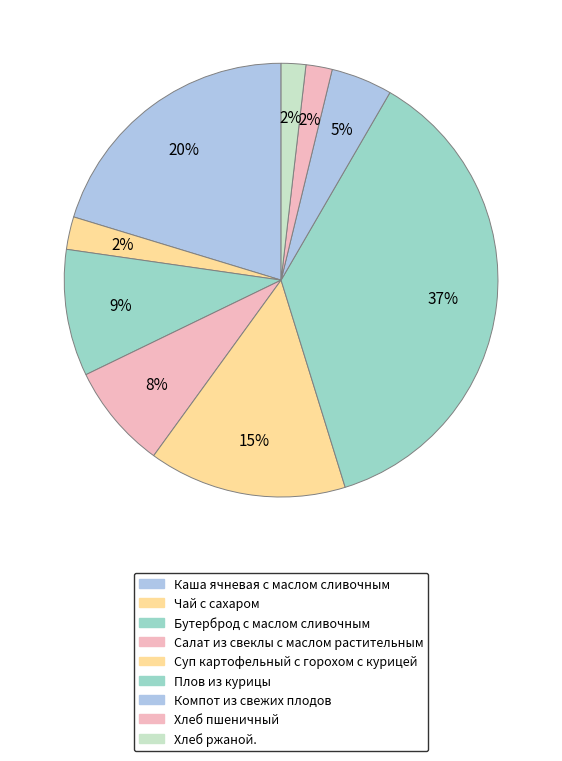

To the nearest percent, what portion does Суп картофельный с горохом с курицей represent?

15%